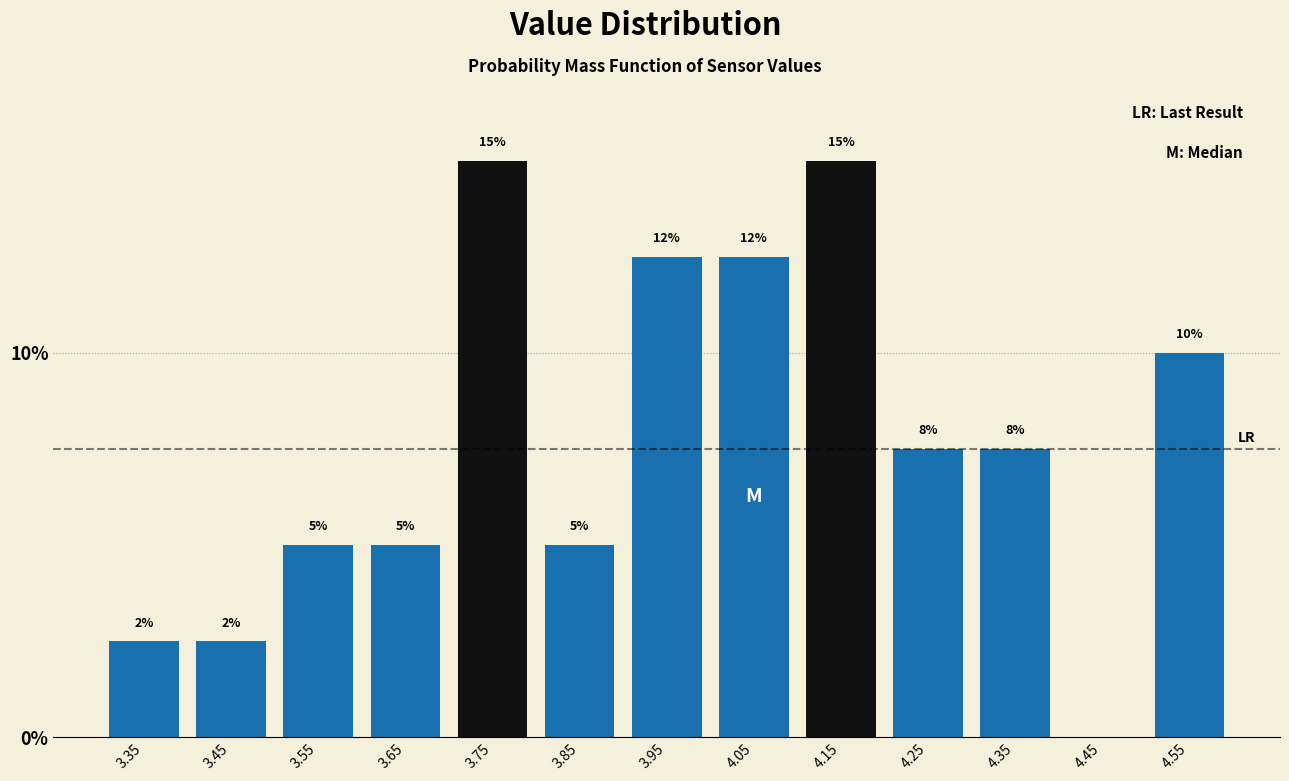

Where does the data first go above 7?

3.75